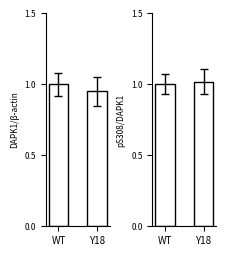

Between Y18 and WT, which is larger?

WT